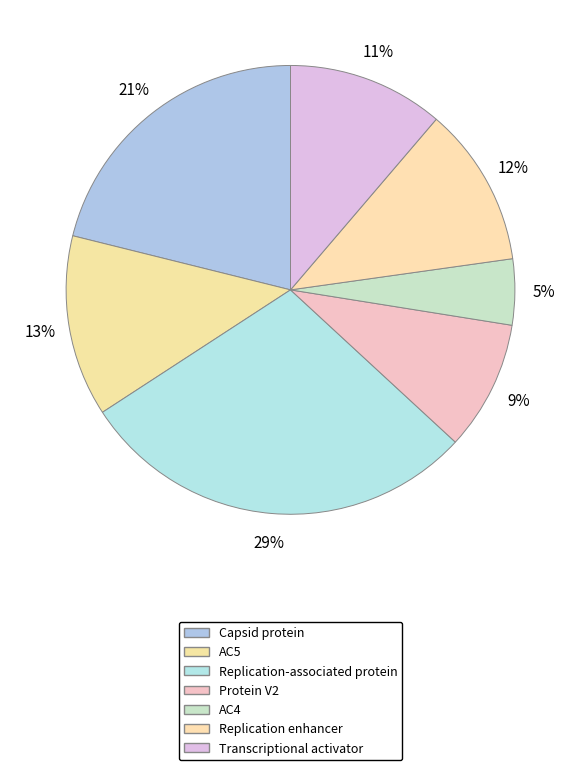

Count the number of slices in the pie.

7